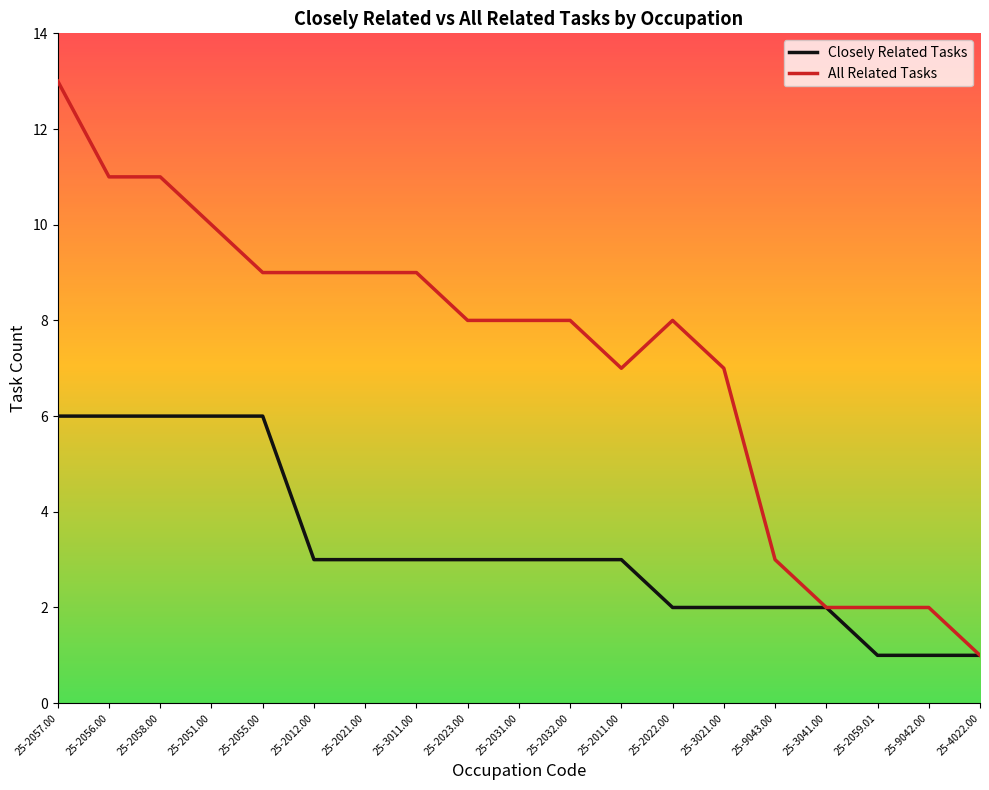

Which category has the lowest value in the All Related Tasks series?

25-4022.00